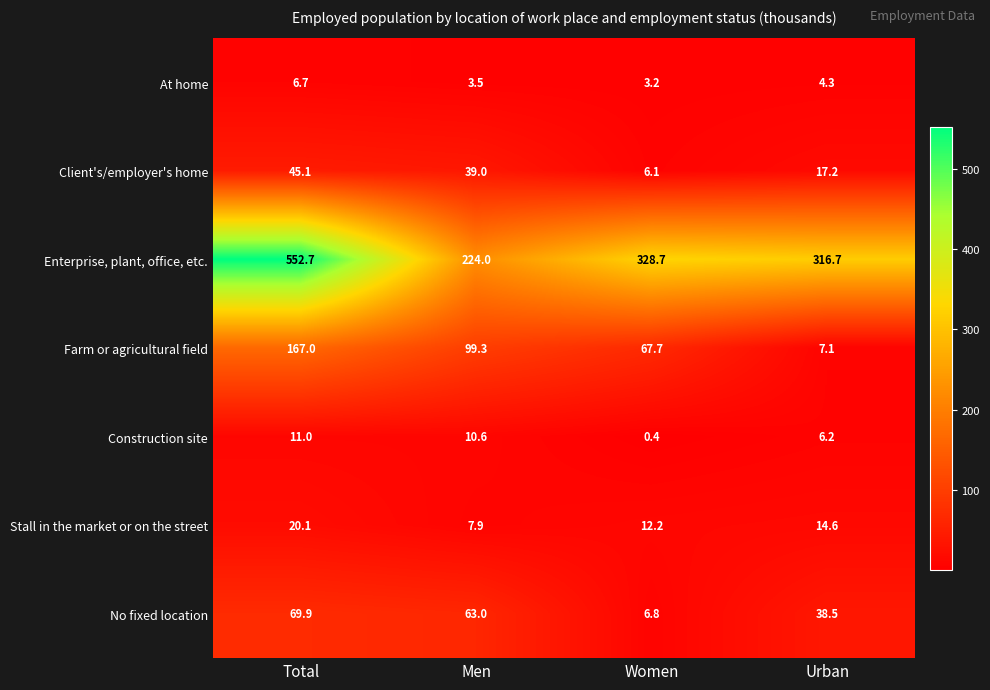

Rank the series by their maximum value, from highest to lowest.

Enterprise, plant, office, etc., Farm or agricultural field, No fixed location, Client's/employer's home, Stall in the market or on the street, Construction site, At home